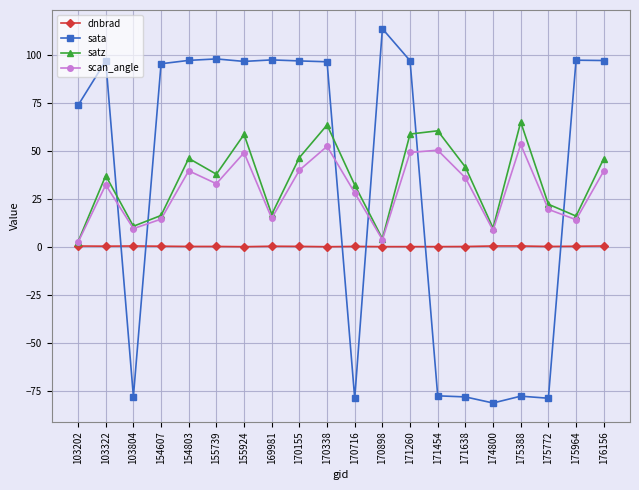

What is the highest value of the sata series?

113.8